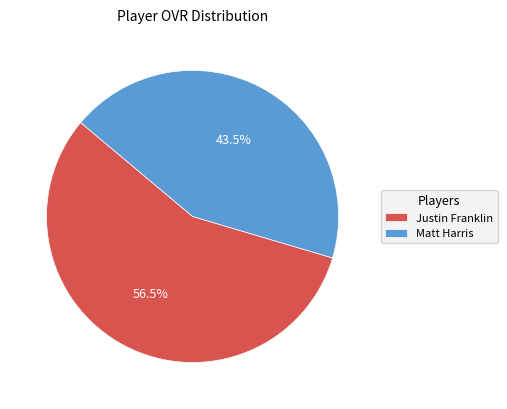

What is the smallest slice in the pie chart?

Matt Harris